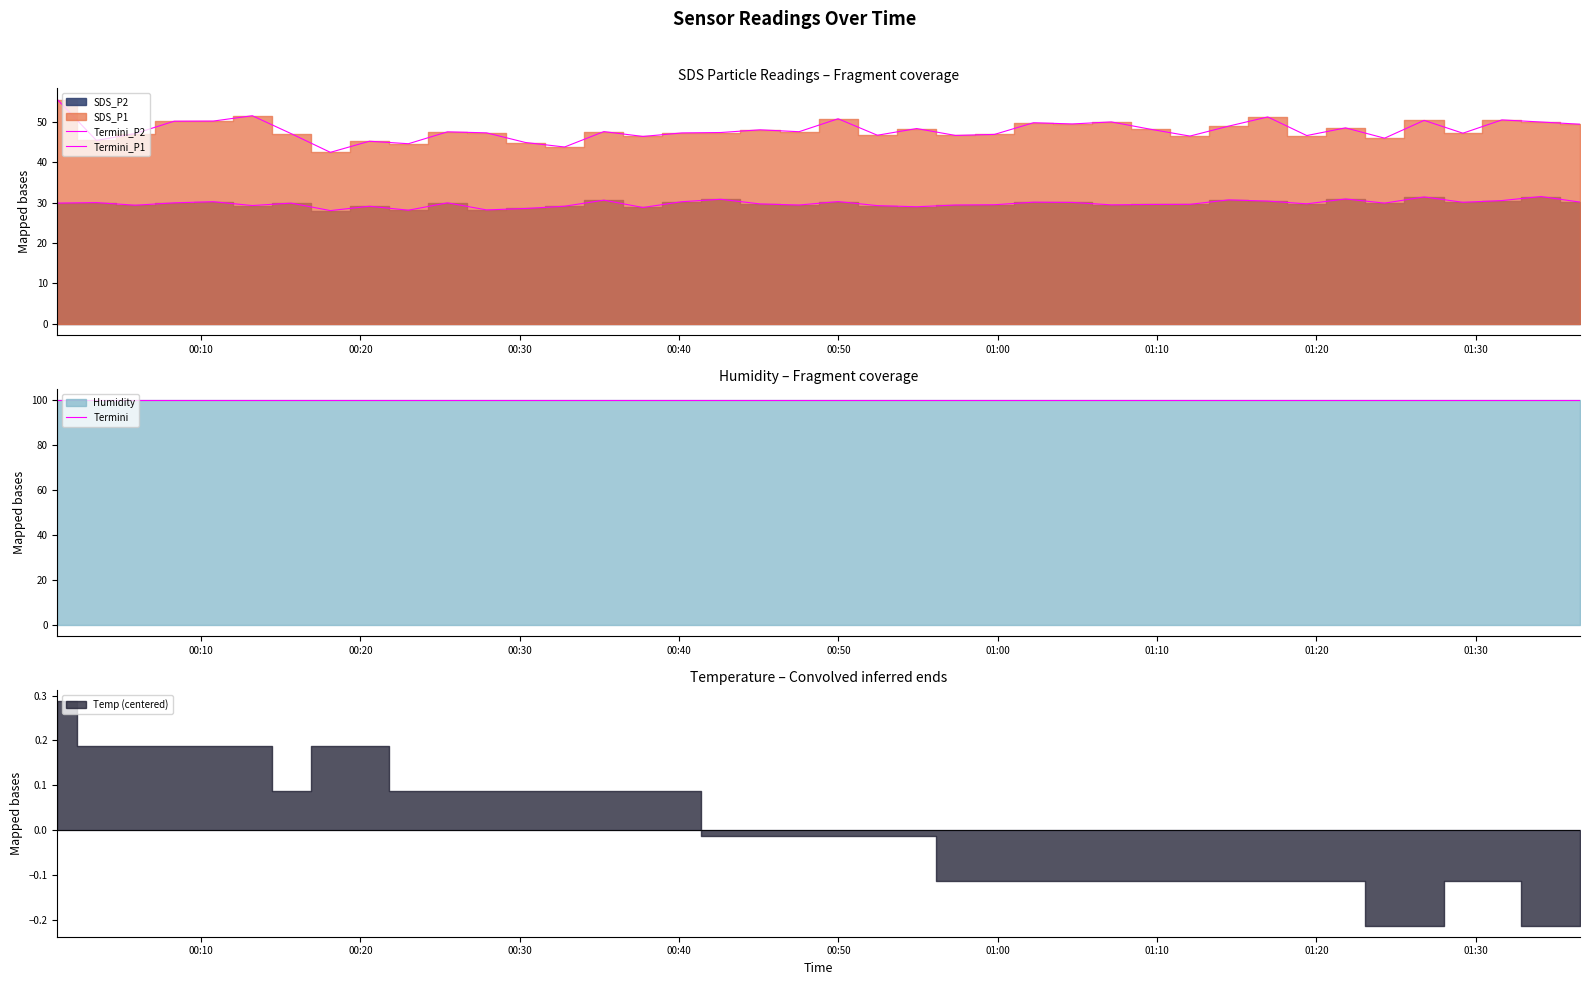

What is the average value of the Termini series?

99.9